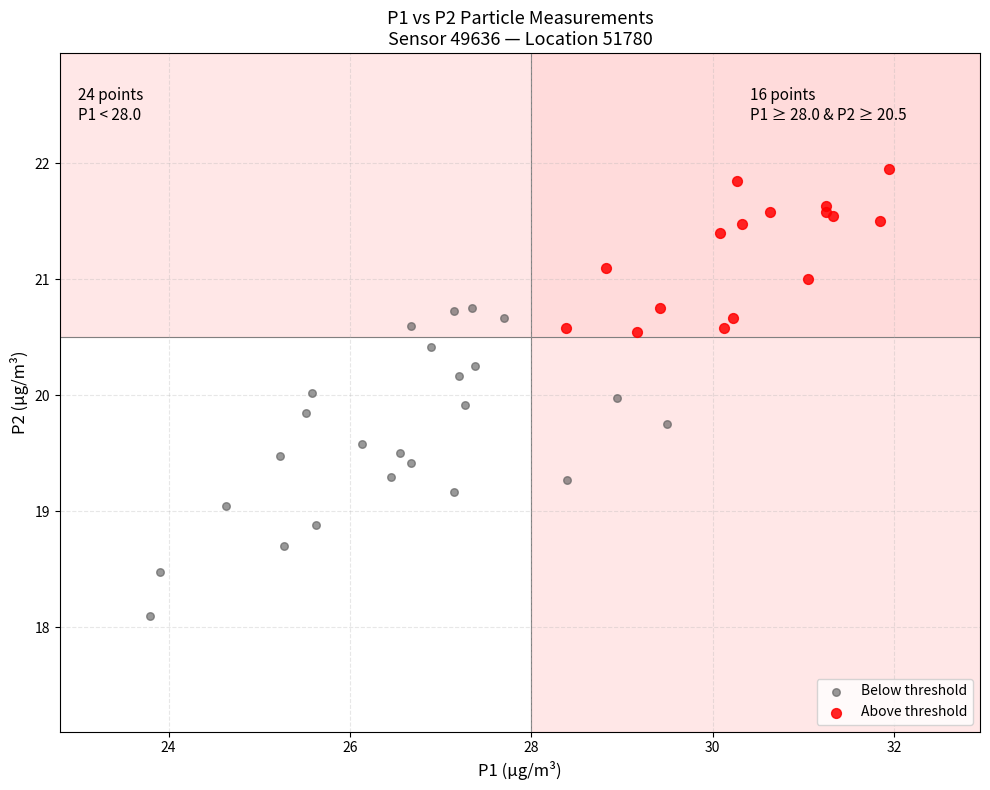

What are all the series names shown in the legend?

Below threshold, Above threshold